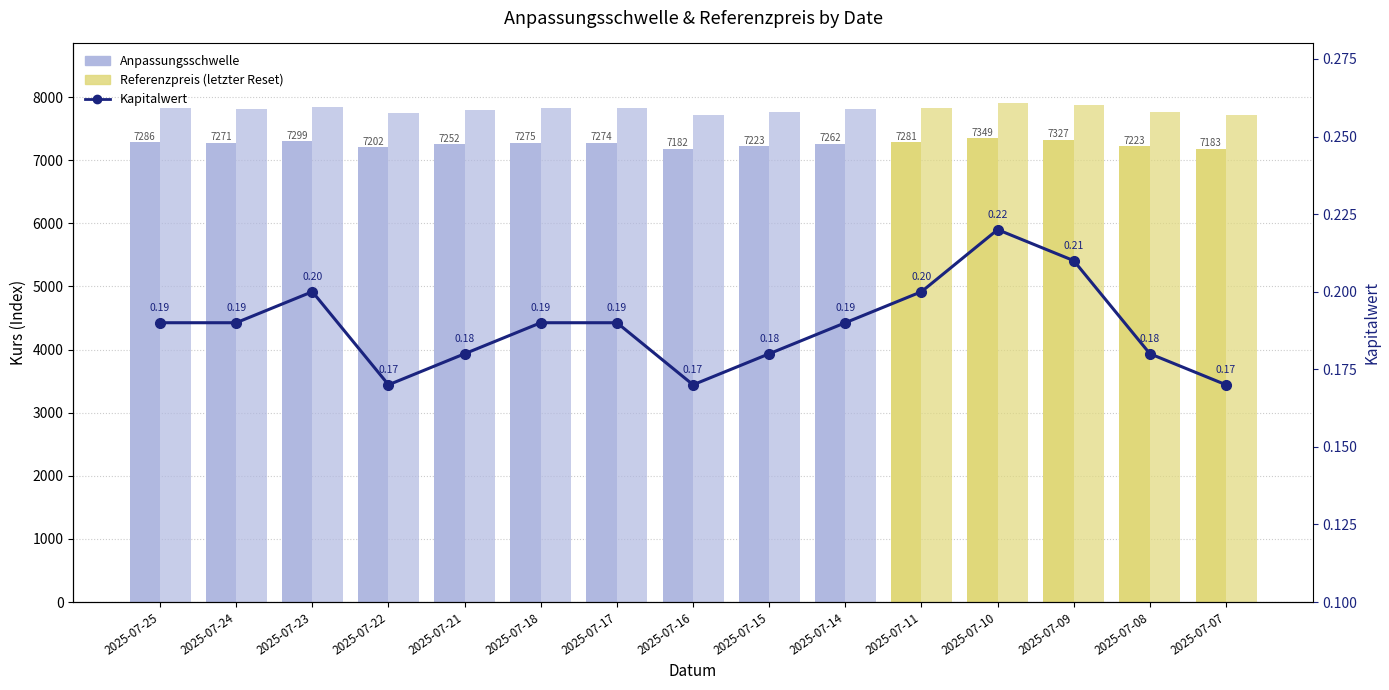

At which category is the sum across all series the highest?

2025-07-10